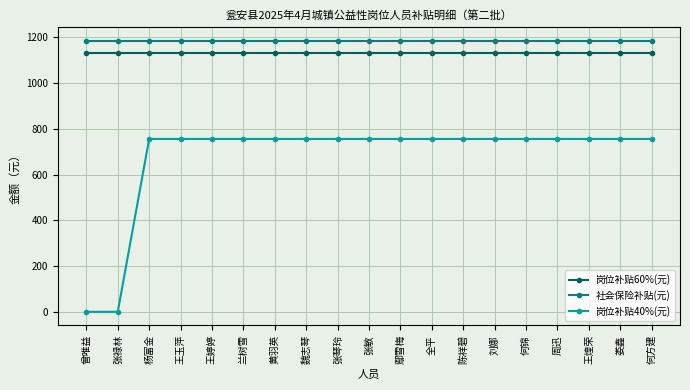

What is the spread (max minus min) of values at 杨富金?

429.1